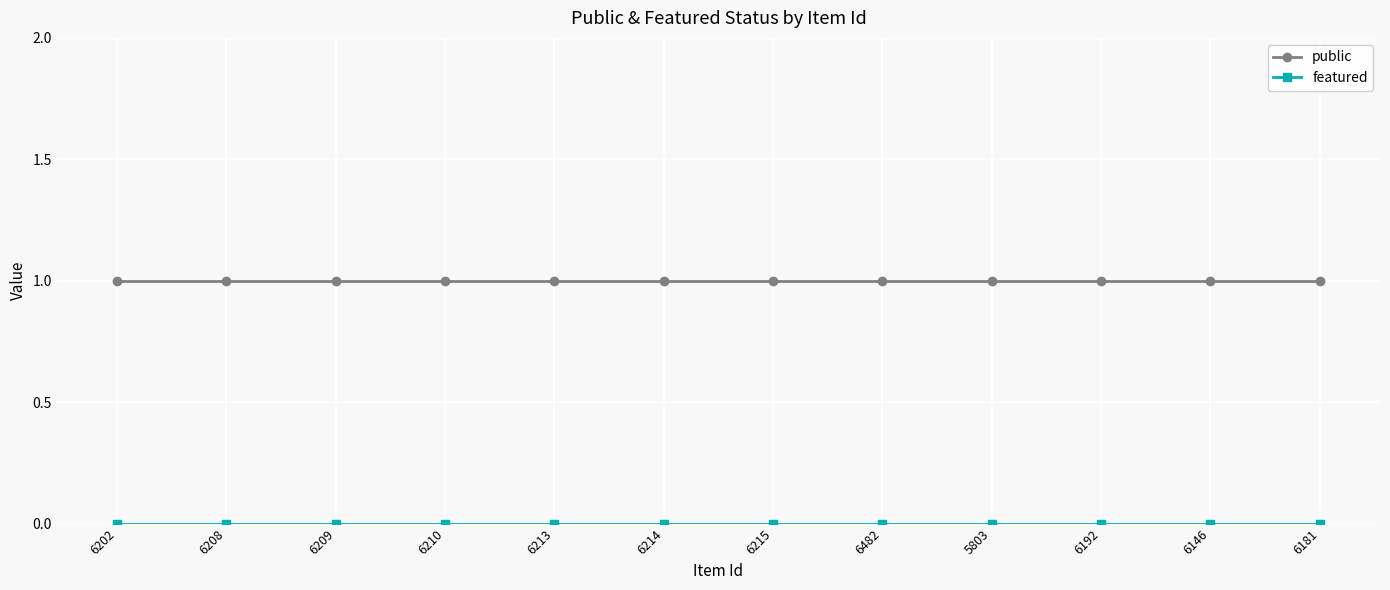

The value of public at 6192 is 1. True or false?

True